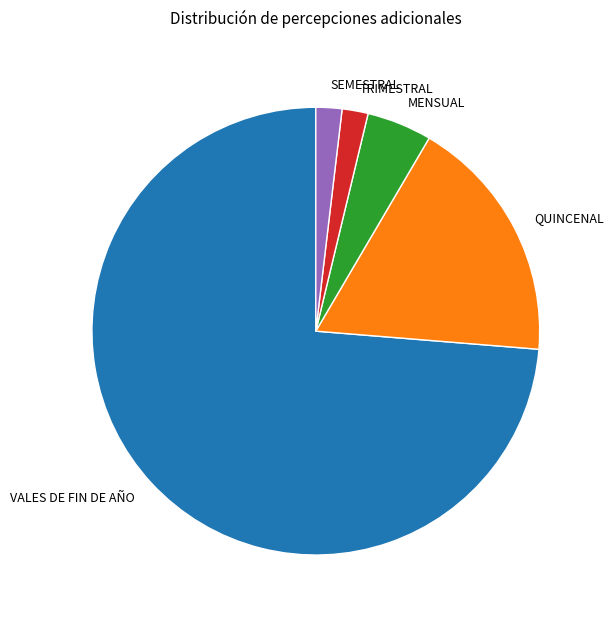

The QUINCENAL slice represents 11% of the pie. True or false?

False